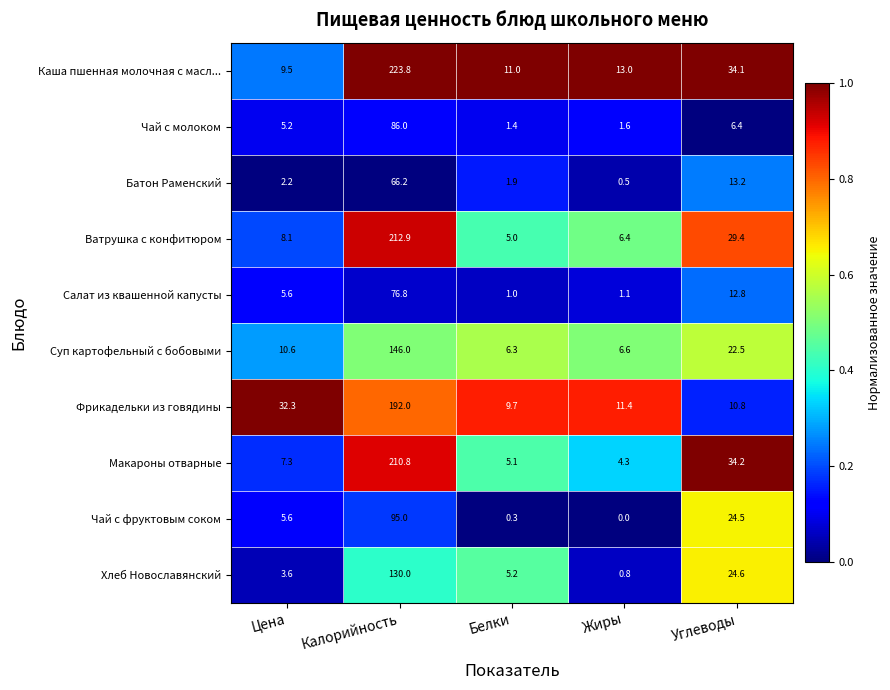

Which category has the highest value in the Фрикадельки из говядины series?

Калорийность